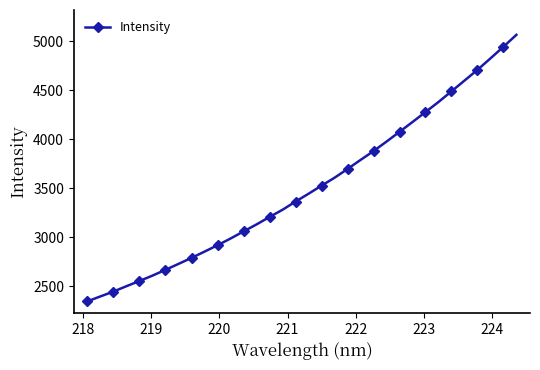

What is the difference between the second highest and second lowest values?

2546.7